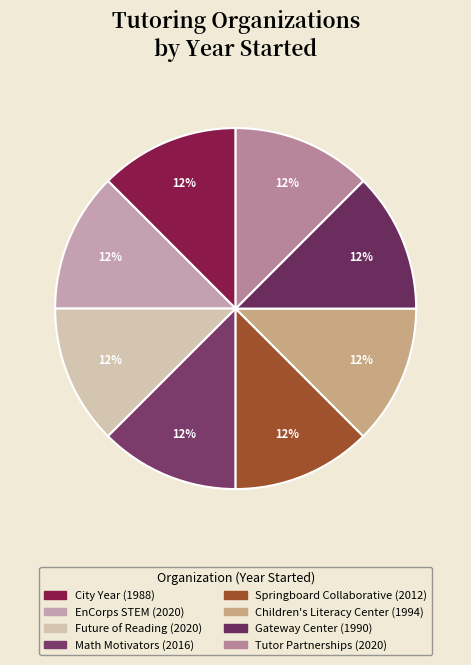

Count the number of slices in the pie.

8